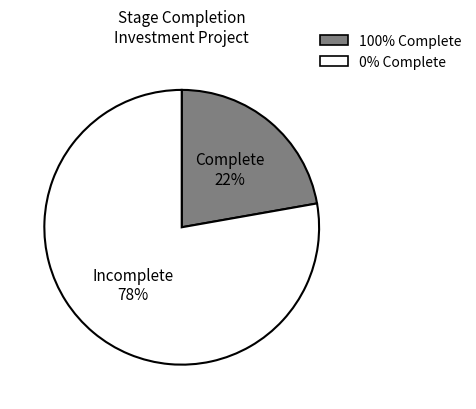

Does any single category account for the majority?

Yes